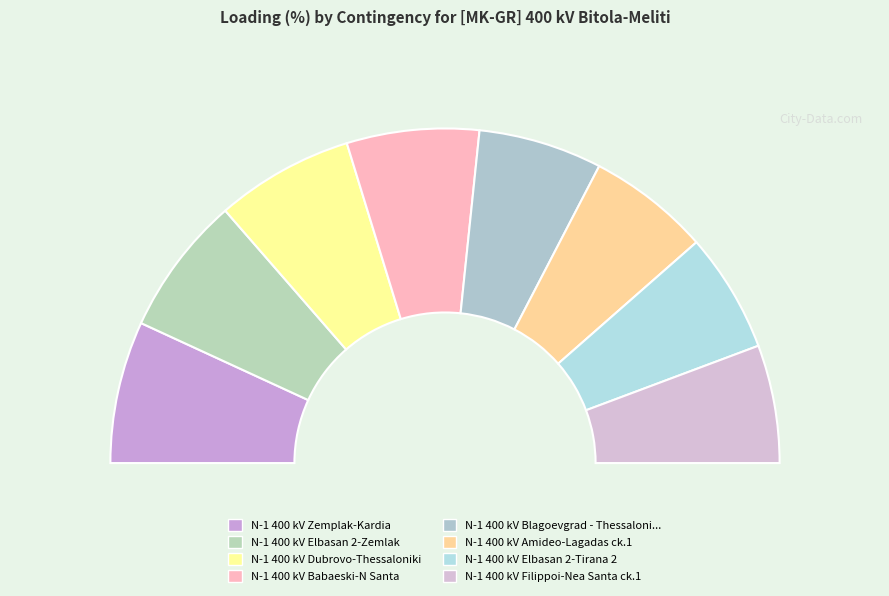

Is N-1 400 kV Dubrovo-Thessaloniki the majority of the pie?

No